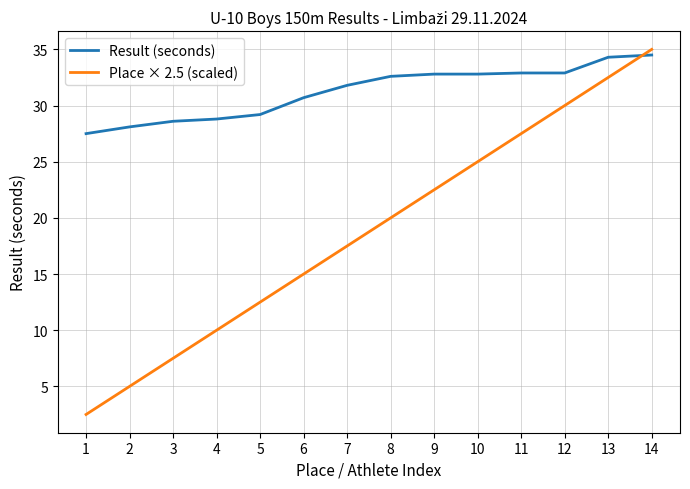

True or false: Result (seconds) has a value of 32.8 at 9.

True